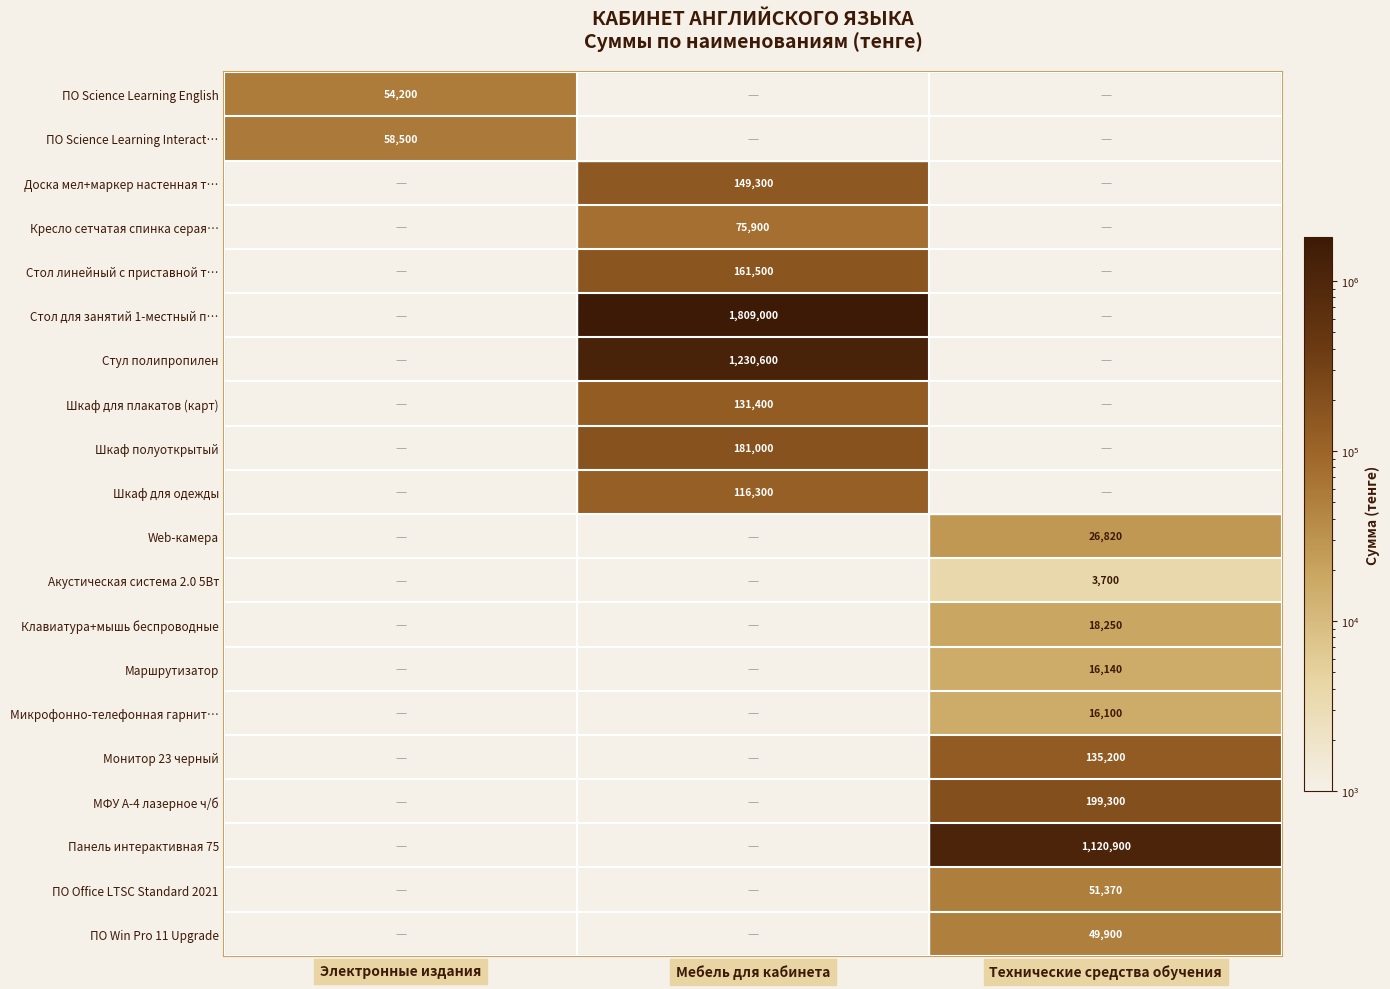

True or false: ПО Science Learning English has a value of 54200 at Электронные издания.

True